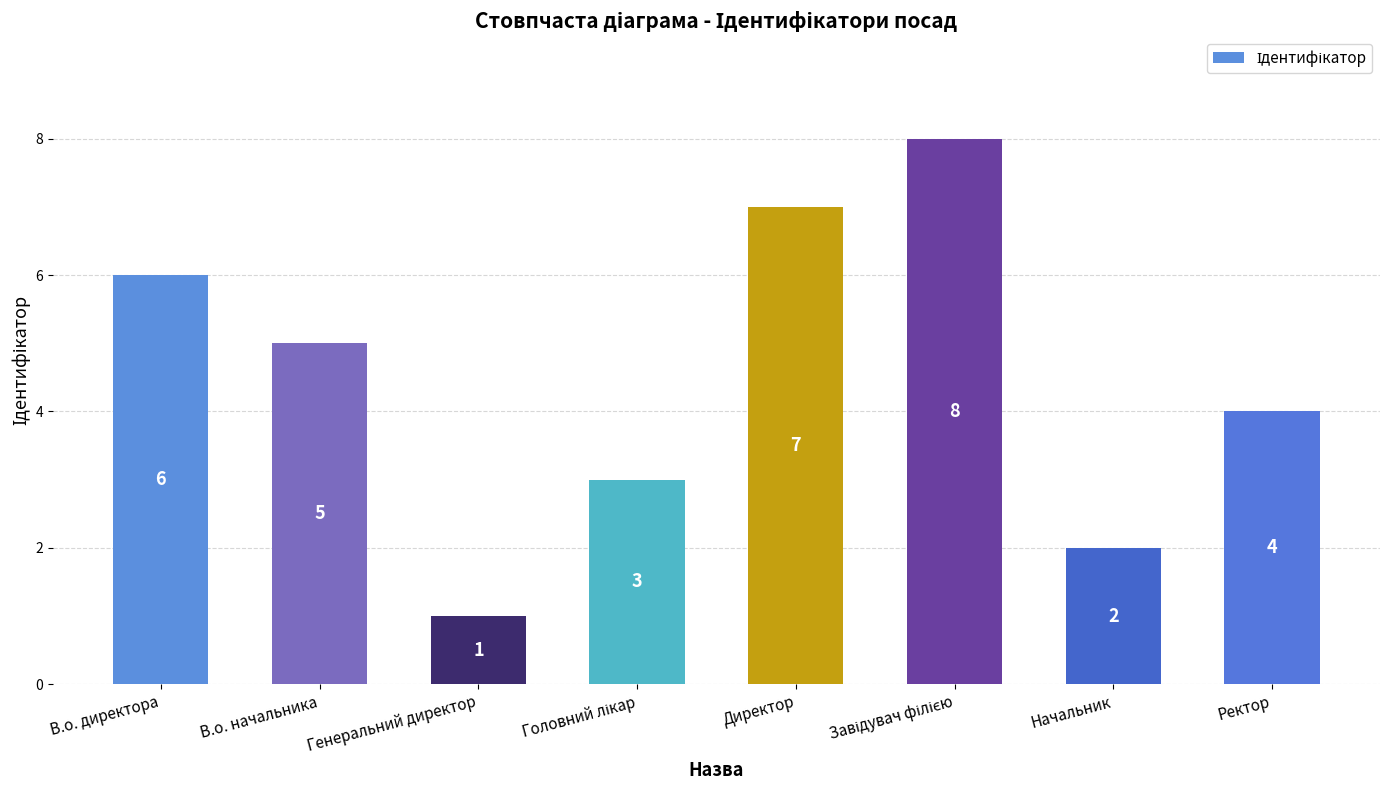

Approximately how many times larger is the value at Генеральний директор compared to В.о. начальника?

0.2